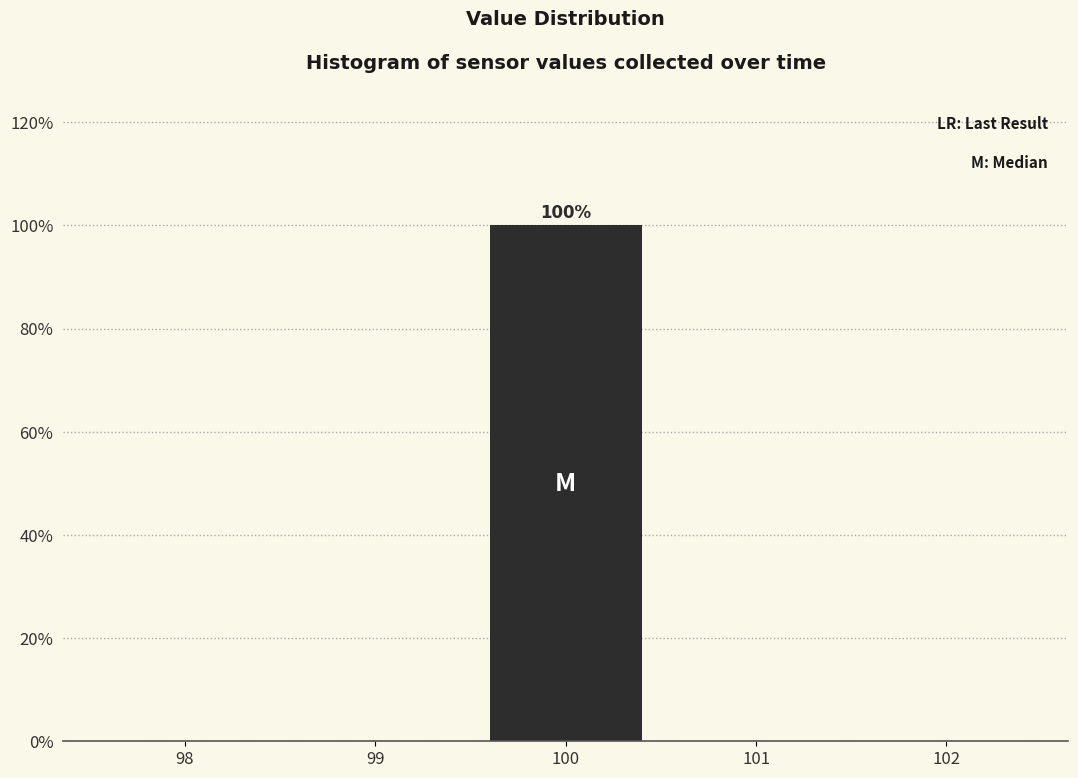

Which range on the x-axis has the tallest bar?

99.5 to 100.5